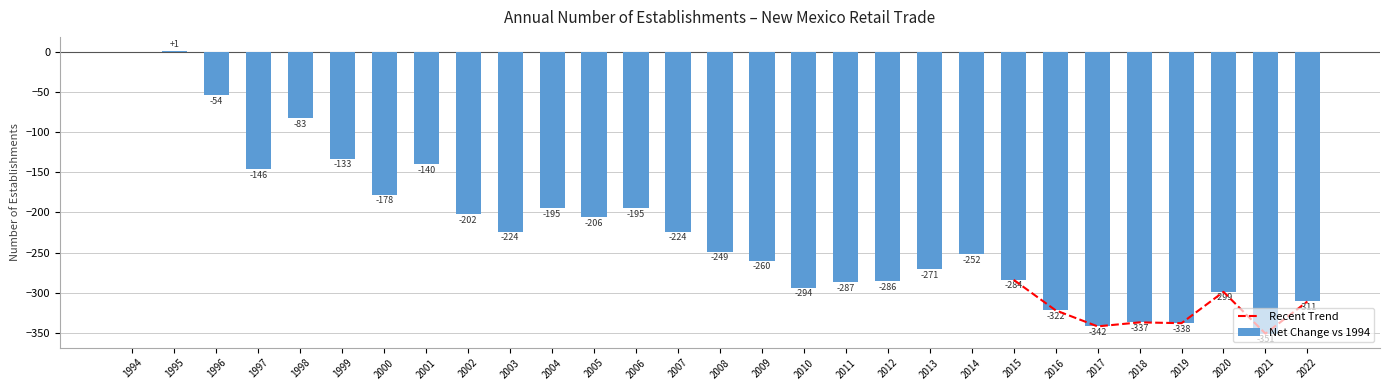

Between 2021 and 1994, which is larger?

1994